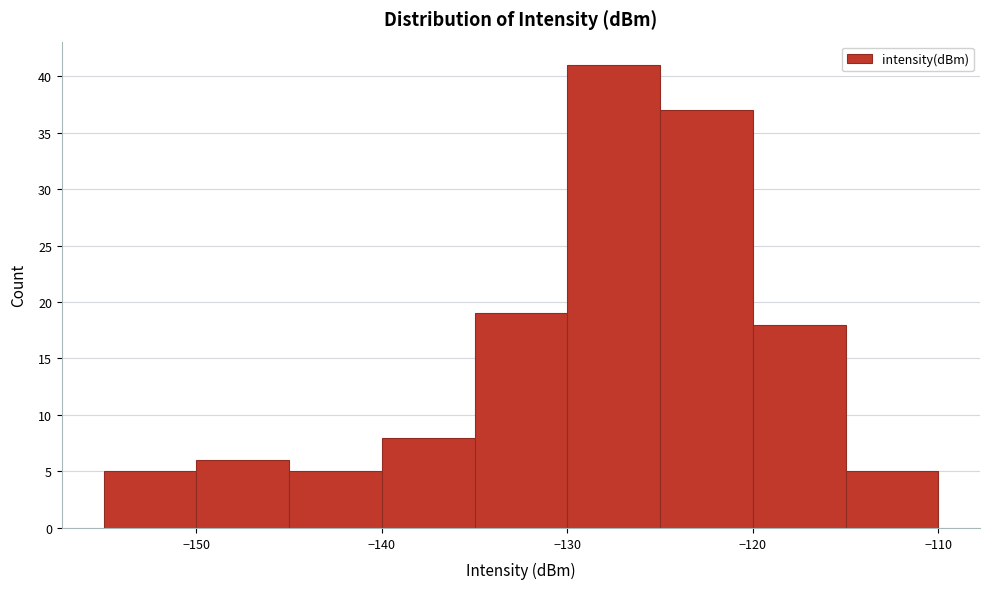

Reading left to right, list every bar in this chart as the range it spans on the x-axis followed by its height. The values are not printed on the chart, so give them approximately, as read against the axis.

-155 to -150: 5
-150 to -145: 6
-145 to -140: 5
-140 to -135: 8
-135 to -130: 19
-130 to -125: 41
-125 to -120: 37
-120 to -115: 18
-115 to -110: 5